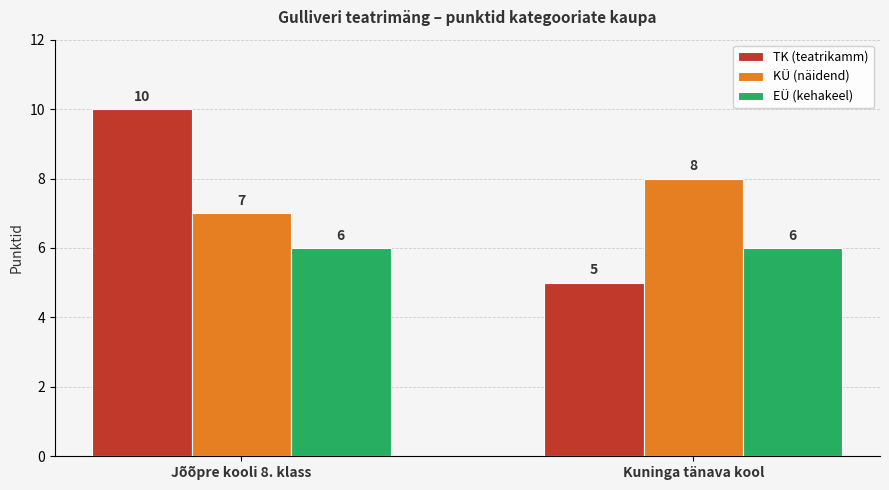

Rank the series at Jõõpre kooli 8. klass from lowest to highest value.

EÜ (kehakeel), KÜ (näidend), TK (teatrikamm)